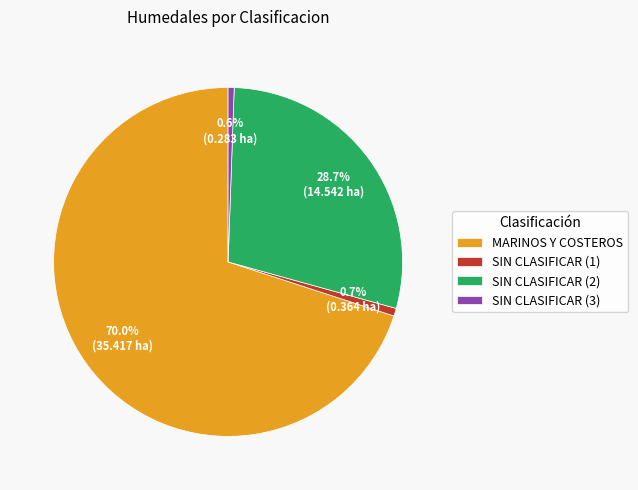

Combined, do SIN CLASIFICAR (2) and SIN CLASIFICAR (3) account for over 50%?

No